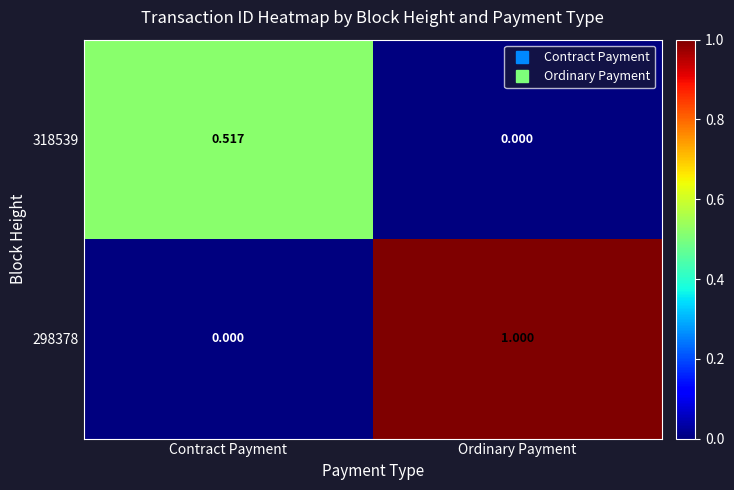

At Ordinary Payment, list the series in order from smallest to largest.

318539, 298378